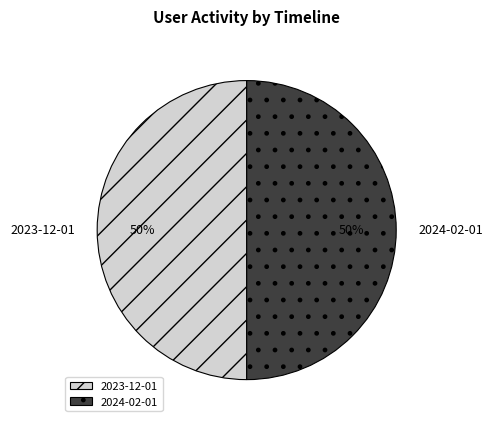

What is the ratio of the value at 2024-02-01 to the value at 2023-12-01?

1.0